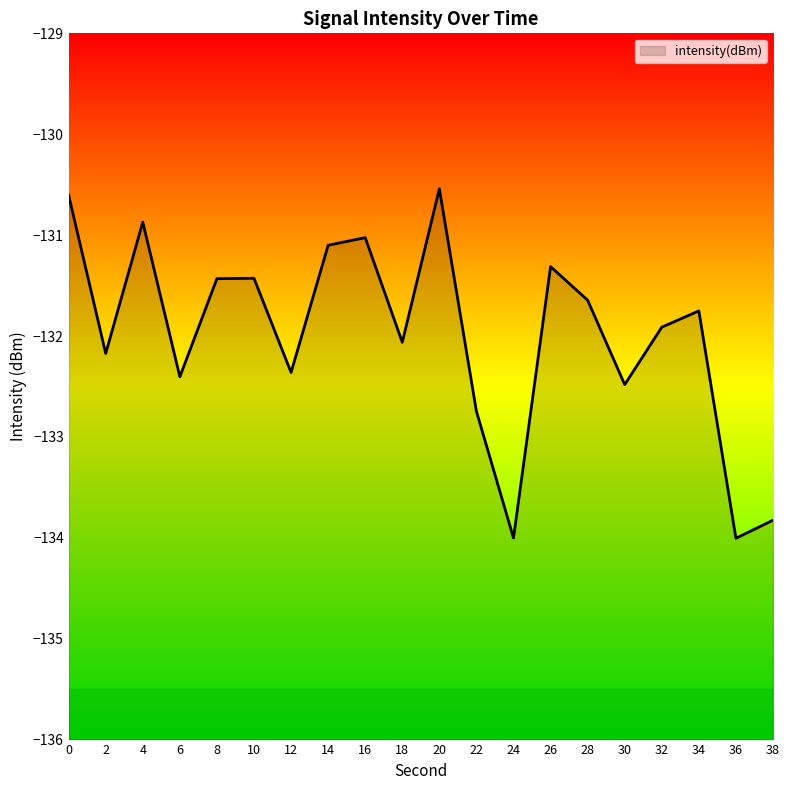

How many lines are shown in the chart?

1